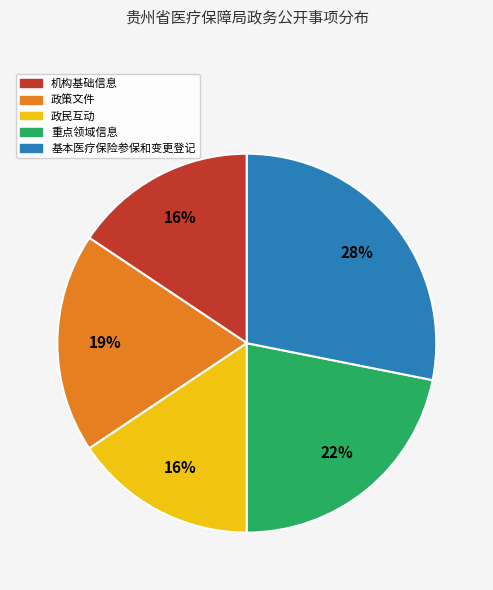

Is the sum of 政民互动 and 重点领域信息 greater than half?

No